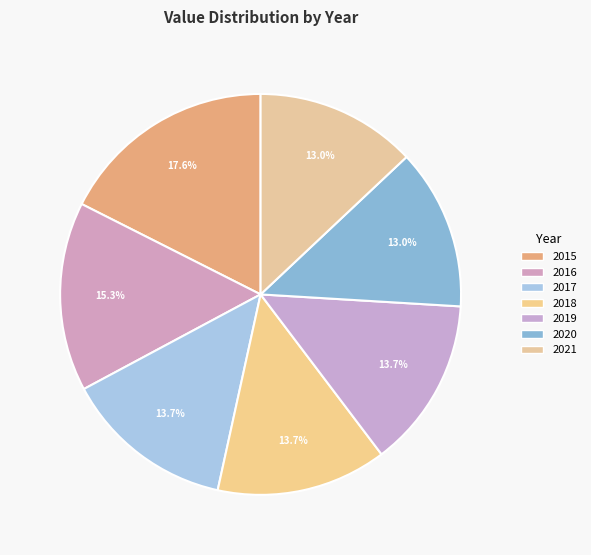

How many segments does this pie chart have?

7